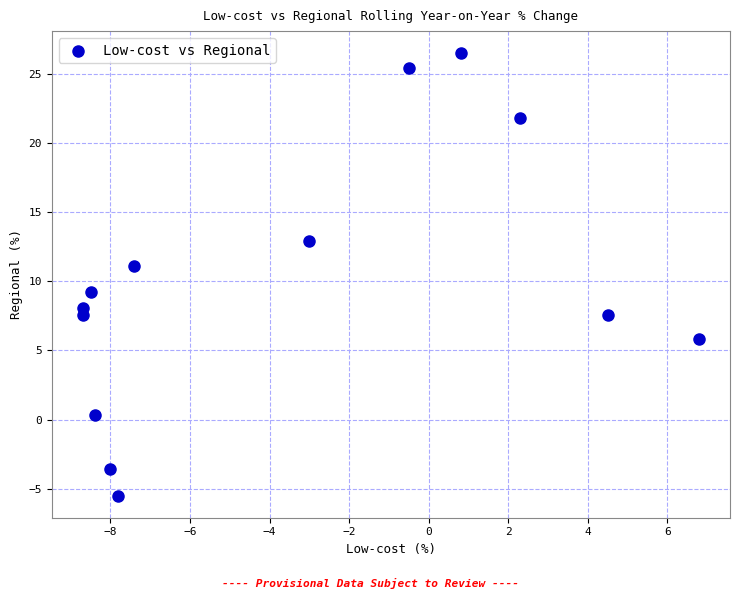

What is the range of Y values (max minus min)?

32.0